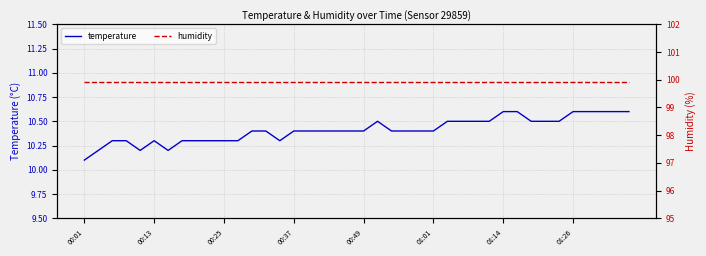

True or false: temperature and humidity intersect in this chart.

False